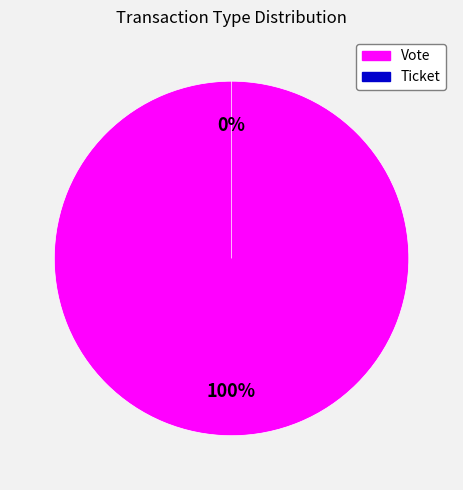

The Ticket slice represents 0% of the pie. True or false?

True